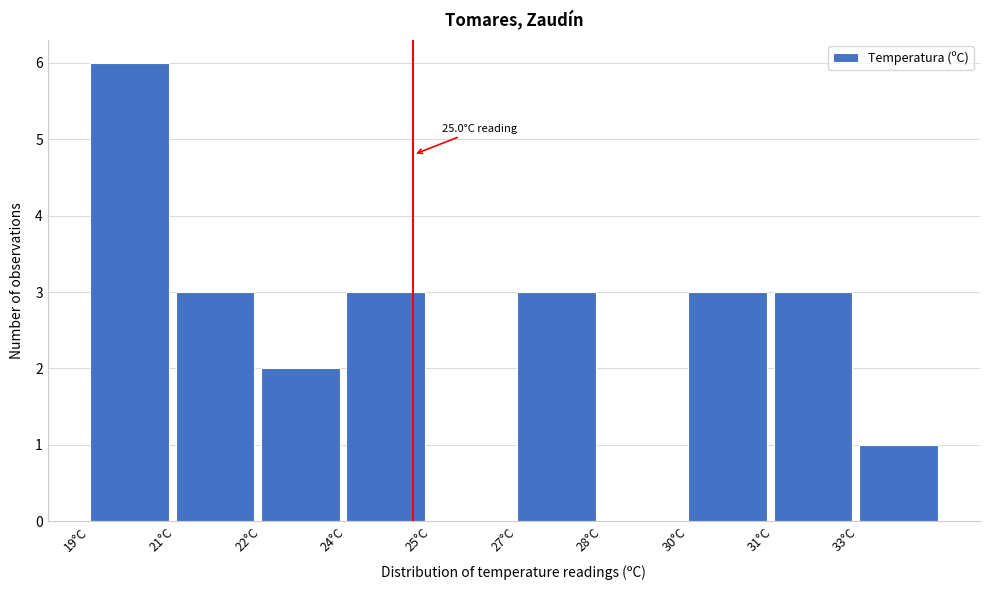

Reading left to right, what are all the values shown in this chart?

19°C=6	21°C=3	22°C=2	24°C=3	25°C=0	27°C=3	28°C=0	30°C=3	31°C=3	33°C=1